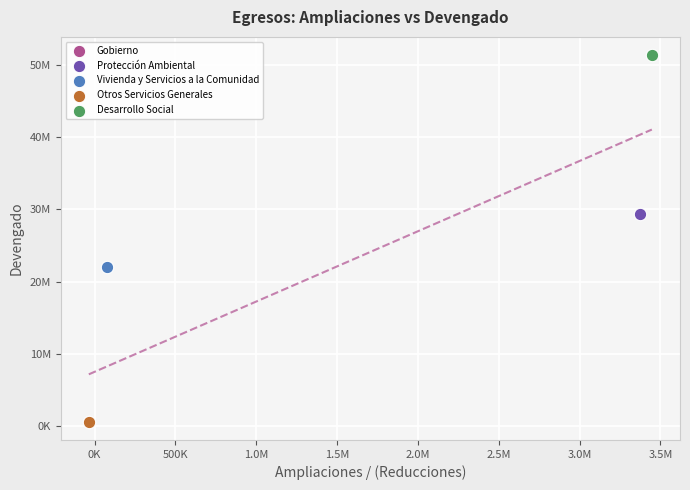

What are all the series names shown in the legend?

Gobierno, Protección Ambiental, Vivienda y Servicios a la Comunidad, Otros Servicios Generales, Desarrollo Social